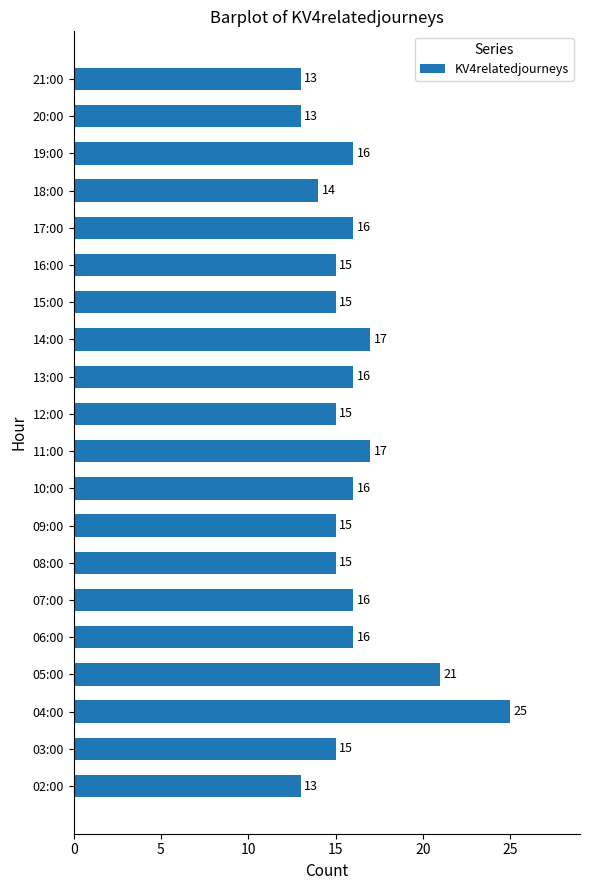

What is the greatest value displayed?

25